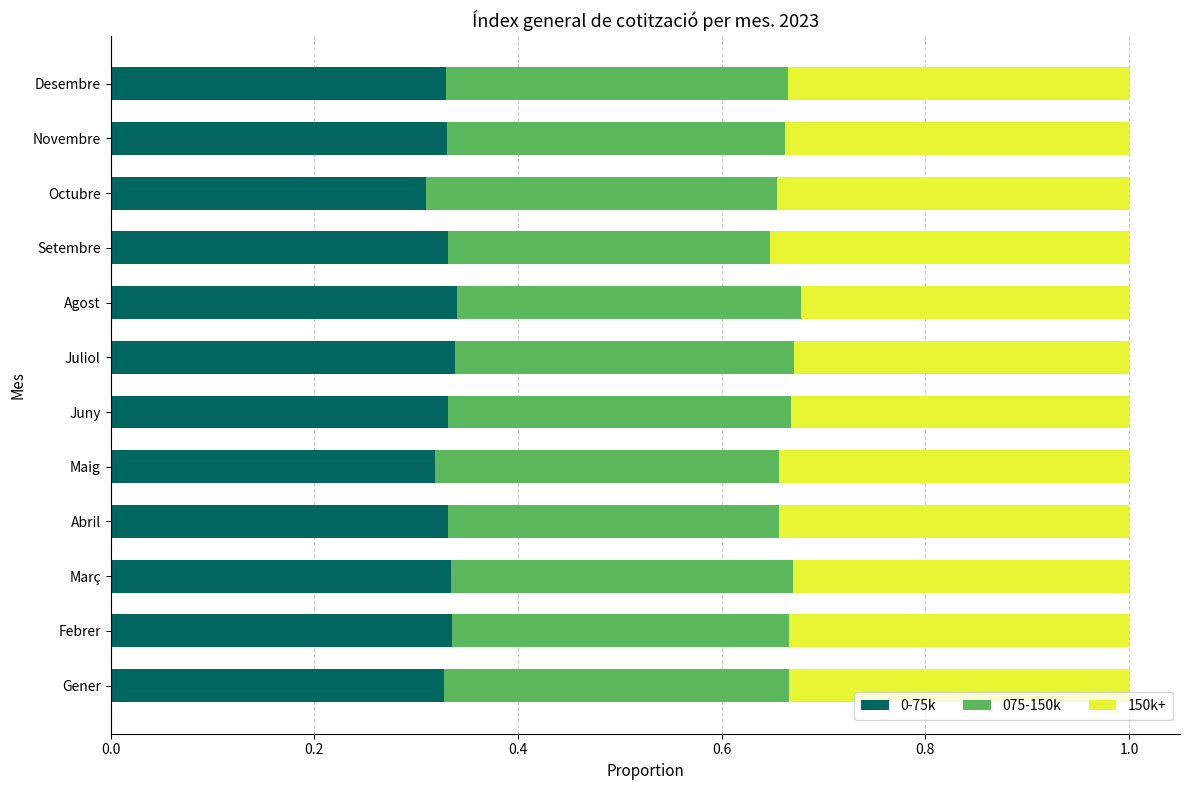

Count the 0-75k values in the range 0 to 1.

12